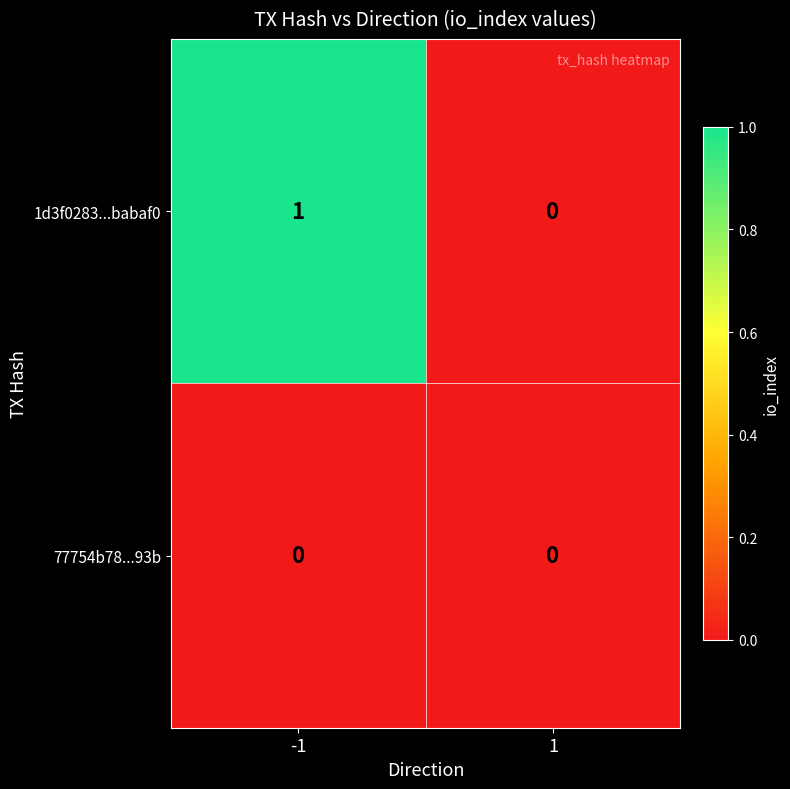

List the series in order of their peak value, lowest first.

77754b78...93b, 1d3f0283...babaf0